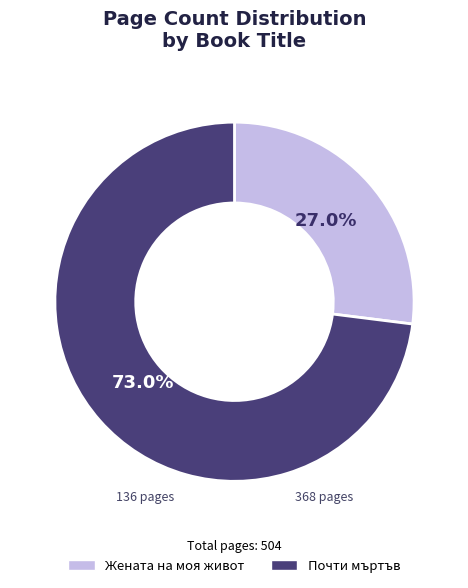

Does Почти мъртъв represent more than half of the total?

Yes